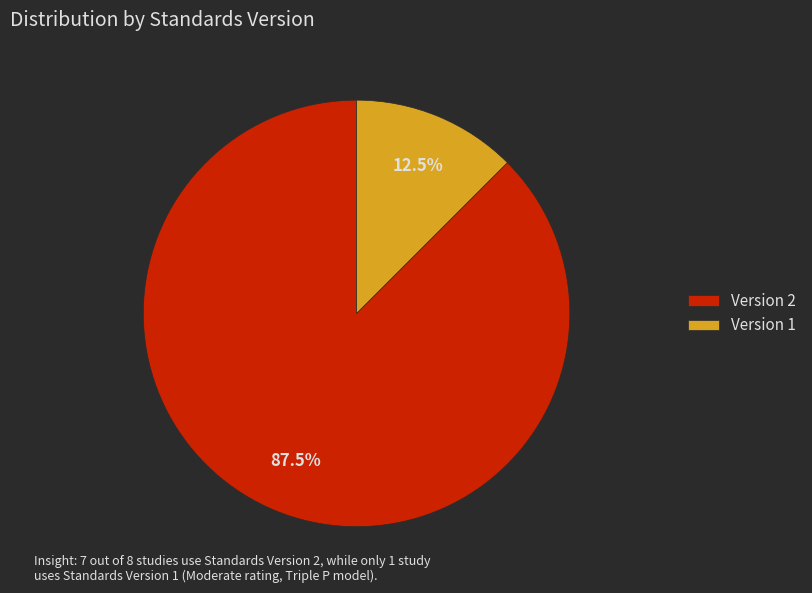

Which has a higher value, Version 2 or Version 1?

Version 2